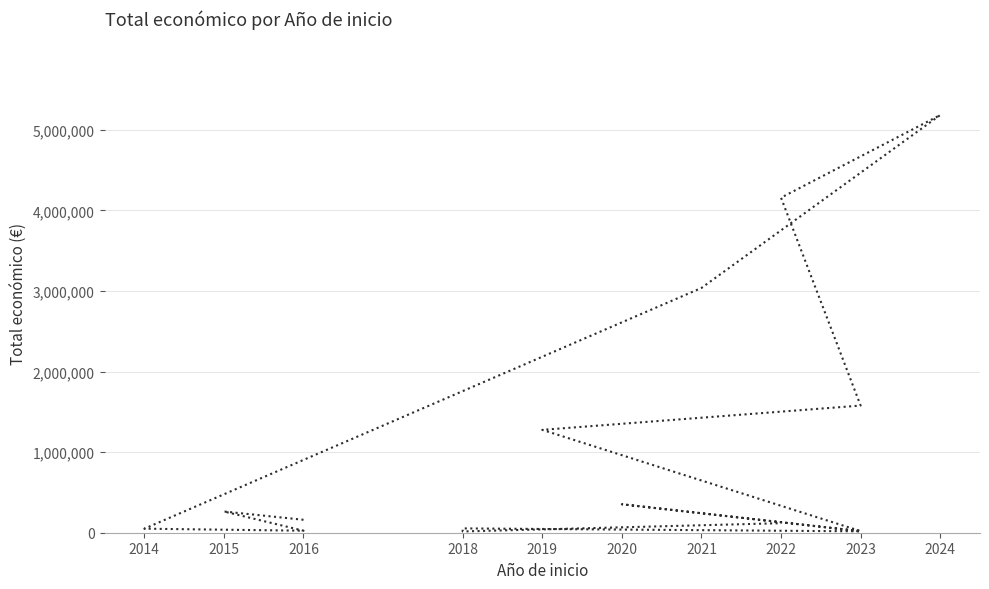

What is the sum of the values at 2019 and 2014?

1326744